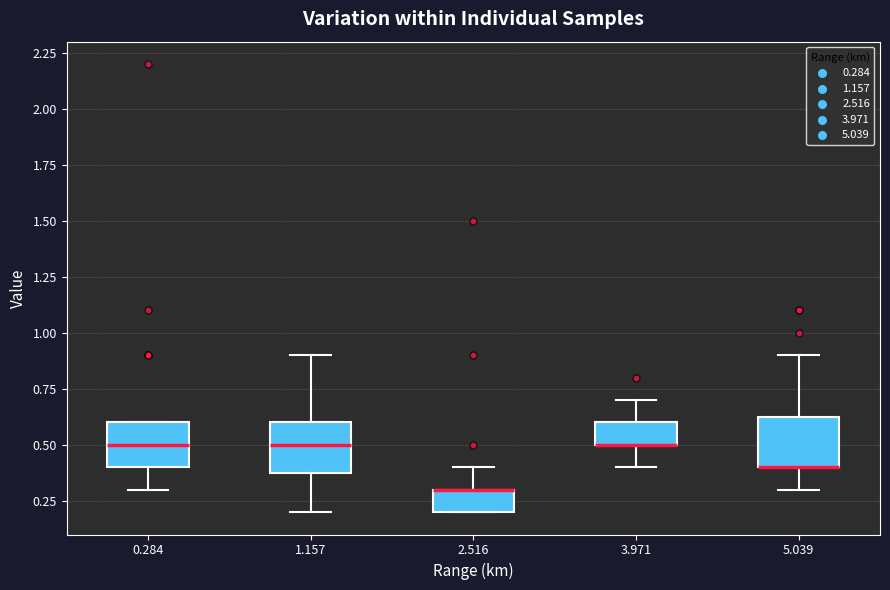

Reading left to right, read every box against the y-axis: the position of its median line, the range the box covers, and the ends of its whiskers. The values are not printed on the chart, so give them approximately, as read against the axis.

0.284: median 0.50, box 0.40 to 0.60, whiskers 0.30 to 0.60
1.157: median 0.50, box 0.40 to 0.60, whiskers 0.20 to 0.90
2.516: median 0.30 (drawn on the box's upper edge), box 0.20 to 0.30, whiskers 0.20 to 0.40
3.971: median 0.50 (drawn on the box's lower edge), box 0.50 to 0.60, whiskers 0.40 to 0.70
5.039: median 0.40 (drawn on the box's lower edge), box 0.40 to 0.65, whiskers 0.30 to 0.90